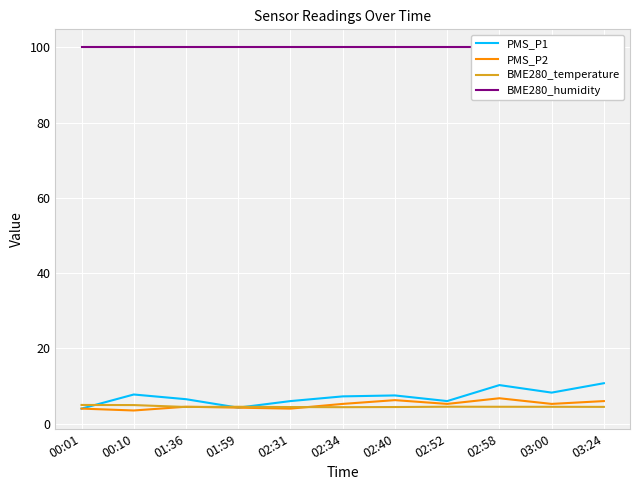

True or false: PMS_P2 has more than 1 interior local peaks.

True